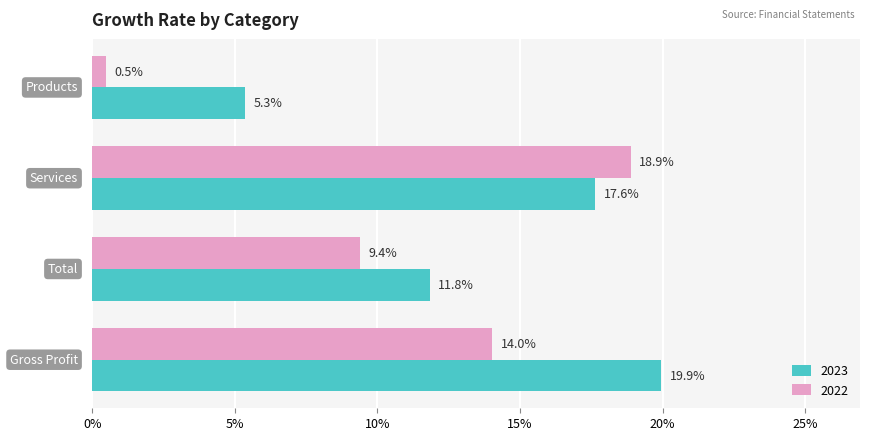

What are all the series names shown in the legend?

2023, 2022